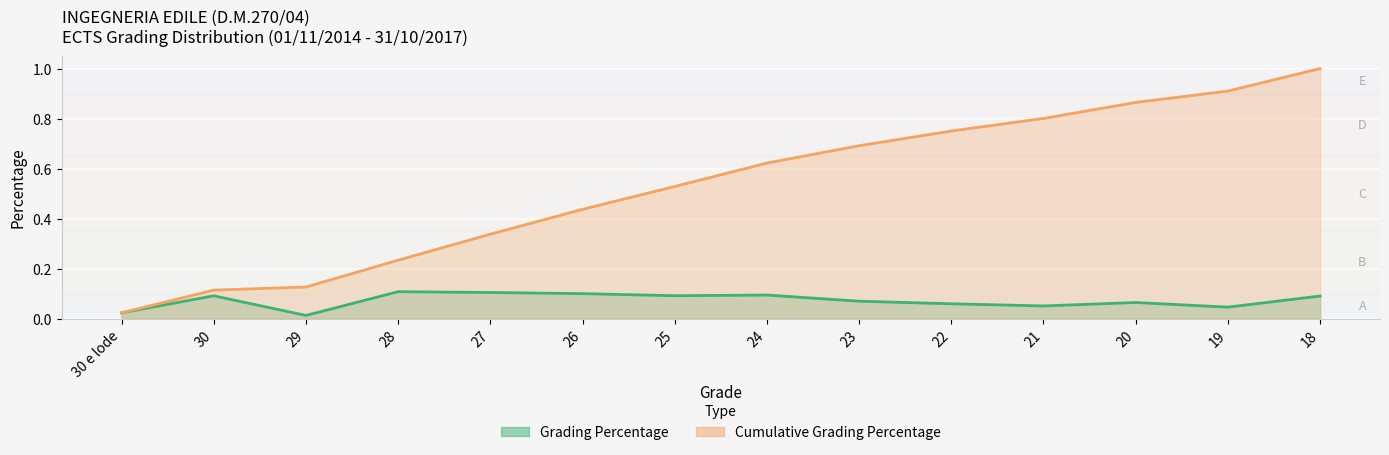

True or false: cumulative_percentage has a value of 0.1 at 30.

True